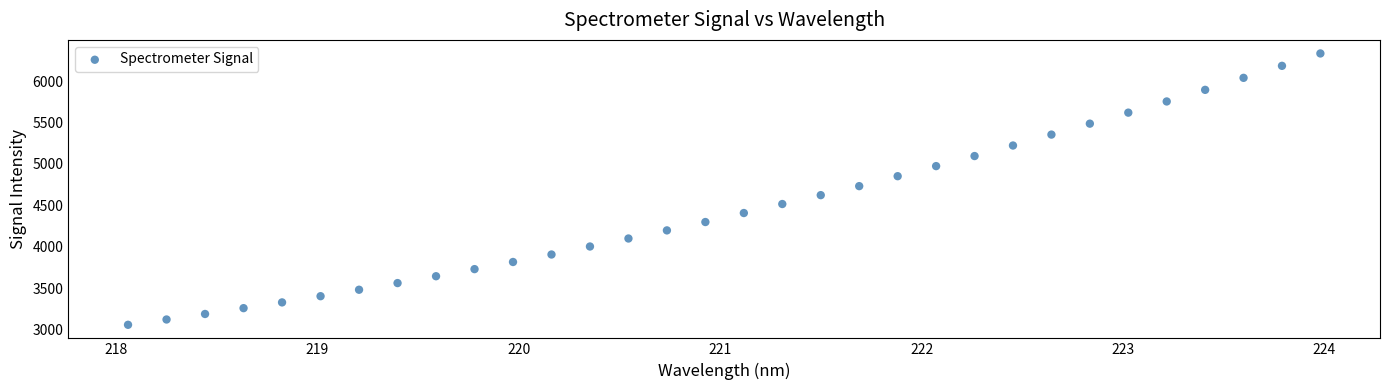

What is the range of X values (max minus min)?

5.9